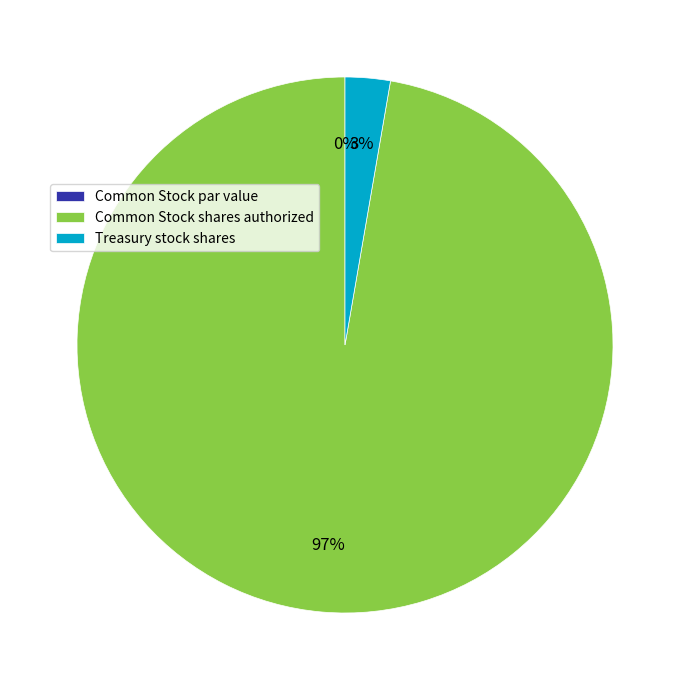

True or false: Common Stock shares authorized accounts for 97% of the total.

True